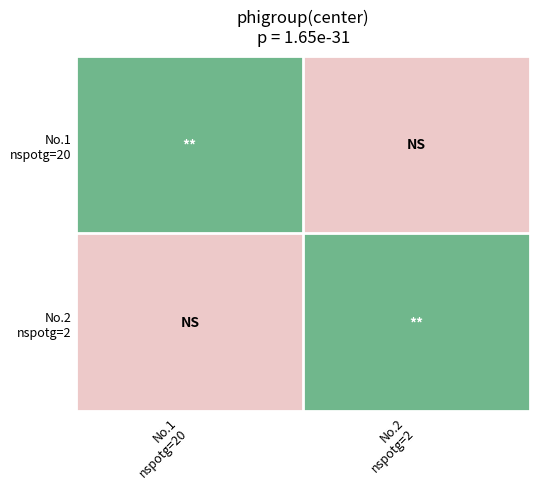

Count the number of categories in the chart.

2